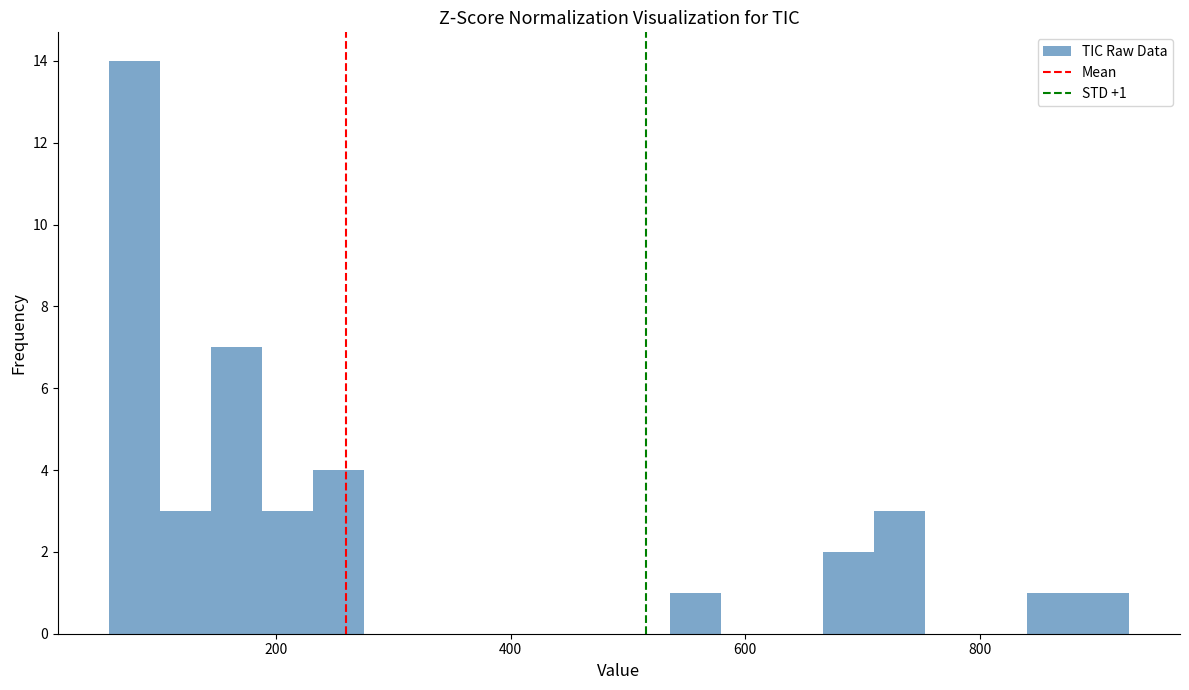

Read against the x-axis, roughly where is the centre of the tallest bar?

80